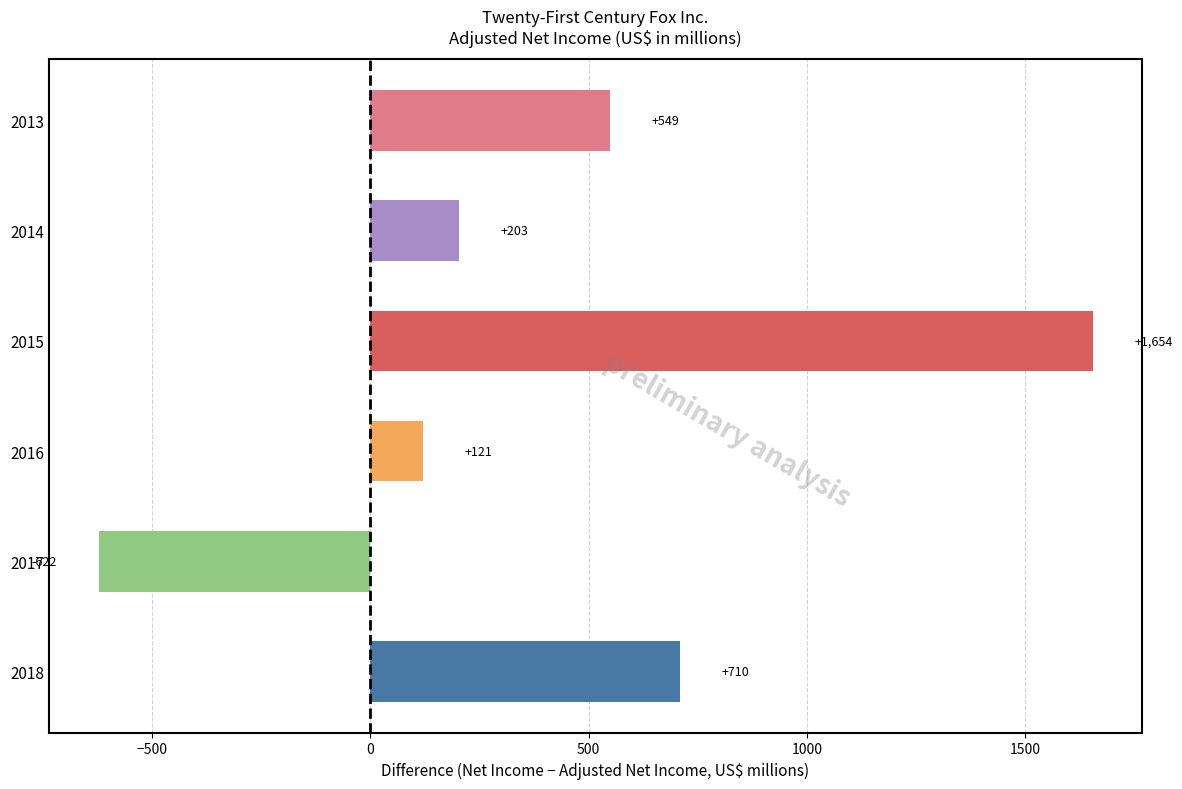

What is the sum of the values at 2016 and 2013?

670